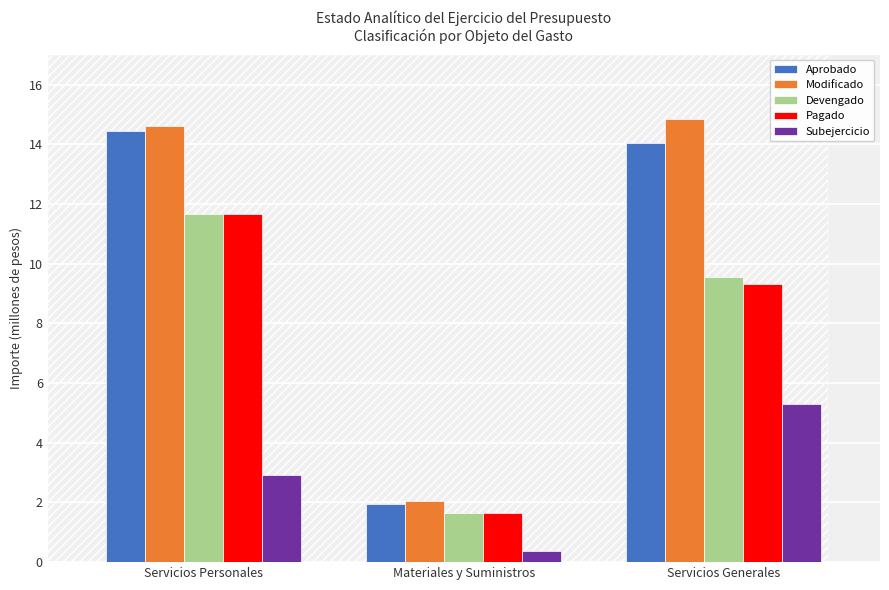

How many values in the Aprobado series exceed 14?

2